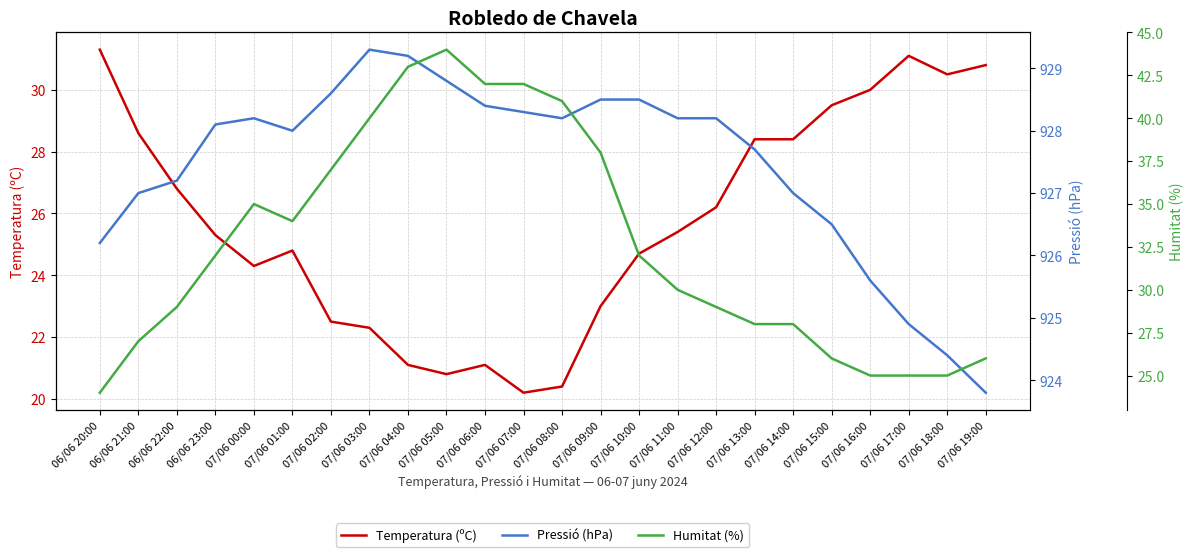

The value of Pressió (hPa) at 07/06 18:00 is 1235.5. True or false?

False